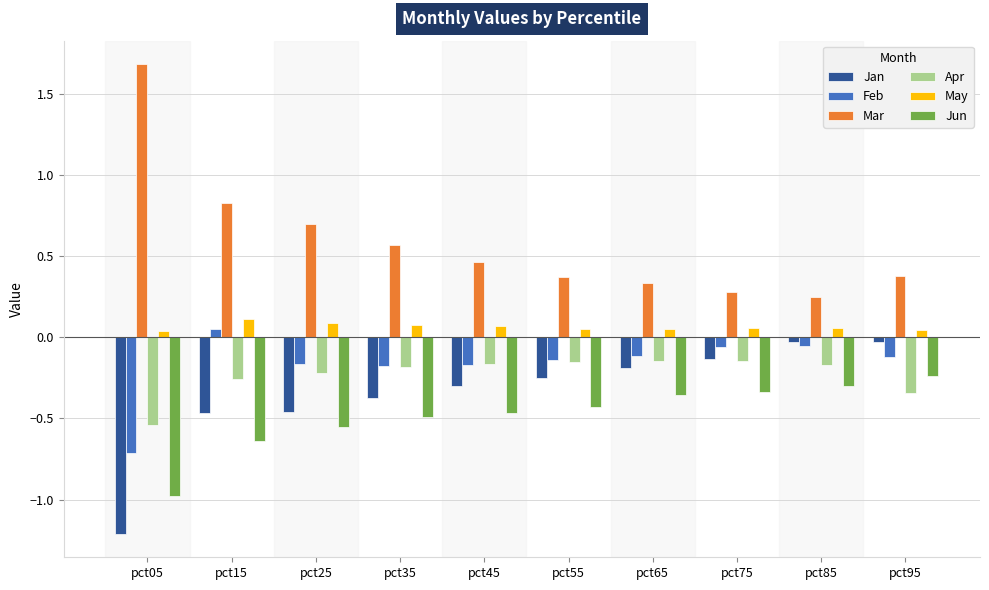

How many bars are there in total?

60